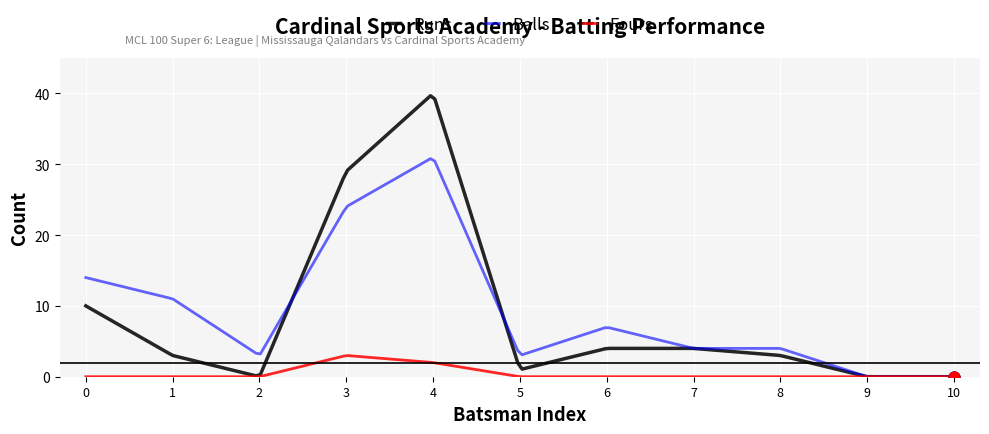

What are all the series names shown in the legend?

Runs, Balls, Fours